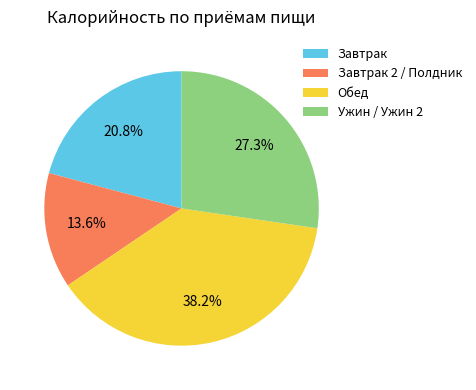

Approximately how many times larger is the value at Завтрак 2 / Полдник compared to Ужин / Ужин 2?

0.5